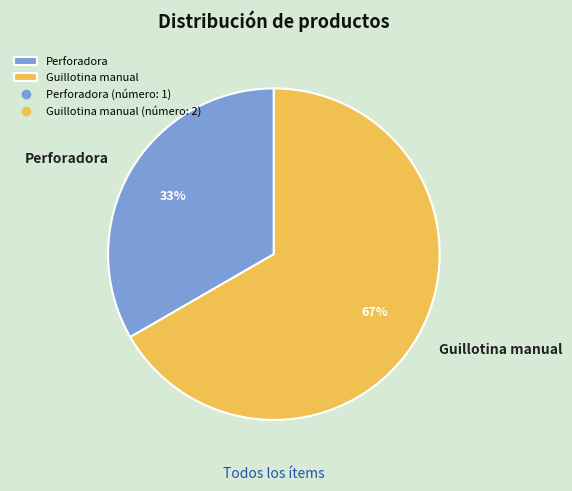

Rank the categories by value from highest to lowest.

Guillotina manual, Perforadora